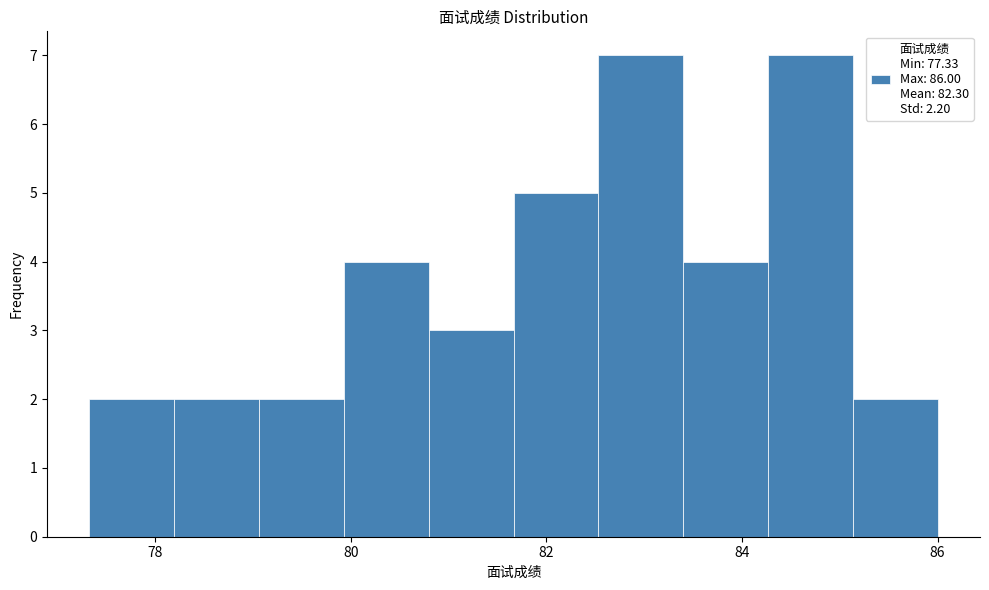

Reading left to right, transcribe this chart: for each bar, give the range it covers on the x-axis and its height. Neither the bar edges nor the heights are printed on the chart, so give them approximately, as read against the axes.

77.4 to 78.2: 2
78.2 to 79.0: 2
79.0 to 80.0: 2
80.0 to 80.8: 4
80.8 to 81.6: 3
81.6 to 82.6: 5
82.6 to 83.4: 7
83.4 to 84.2: 4
84.2 to 85.2: 7
85.2 to 86.0: 2